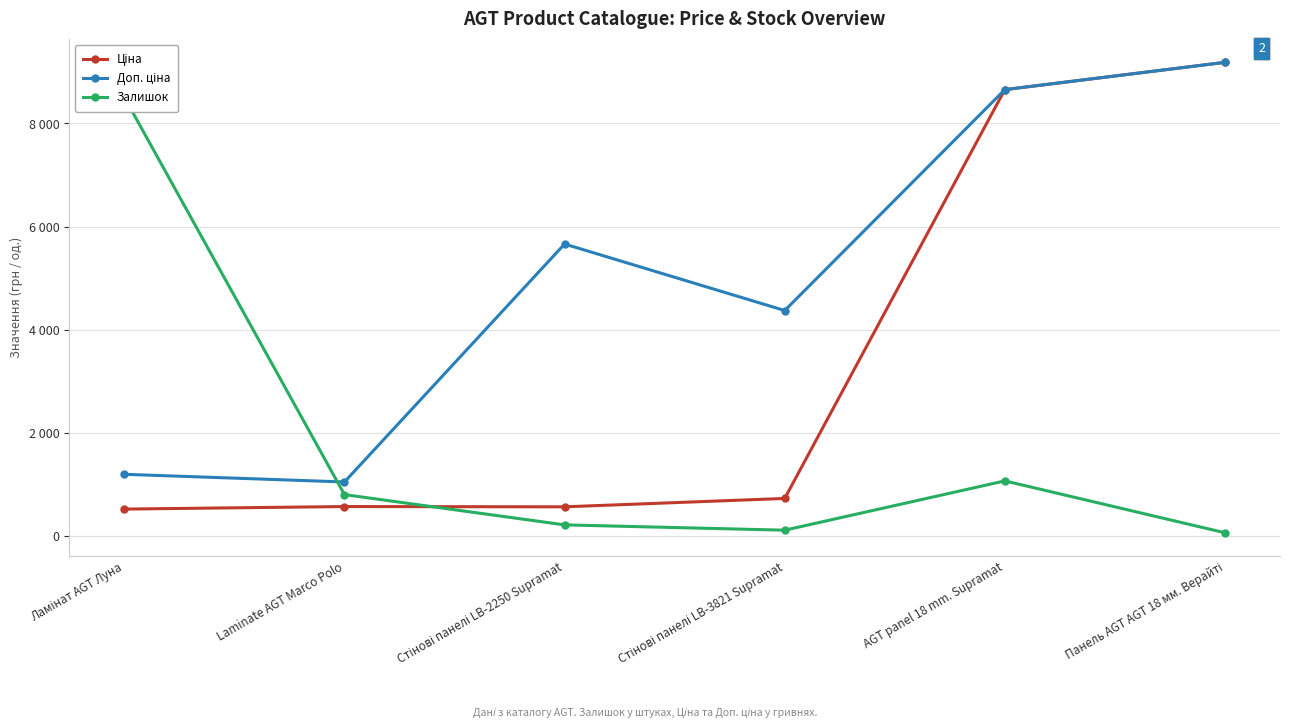

Reading left to right, what are all the values shown in this chart?

Ціна: Ламінат AGT Луна=522.2	Laminate AGT Marco Polo=571.6	Стінові панелі LB-2250 Supramat=566.2	Стінові панелі LB-3821 Supramat=728.8	AGT panel 18 mm. Supramat=8656.2	Панель AGT AGT 18 мм. Верайті=9185.1
Доп. ціна: Ламінат AGT Луна=1197.0	Laminate AGT Marco Polo=1048.0	Стінові панелі LB-2250 Supramat=5662.1	Стінові панелі LB-3821 Supramat=4372.9	AGT panel 18 mm. Supramat=8656.2	Панель AGT AGT 18 мм. Верайті=9185.1
Залишок: Ламінат AGT Луна=8509.0	Laminate AGT Marco Polo=803.0	Стінові панелі LB-2250 Supramat=216.0	Стінові панелі LB-3821 Supramat=113.0	AGT panel 18 mm. Supramat=1069.0	Панель AGT AGT 18 мм. Верайті=63.0